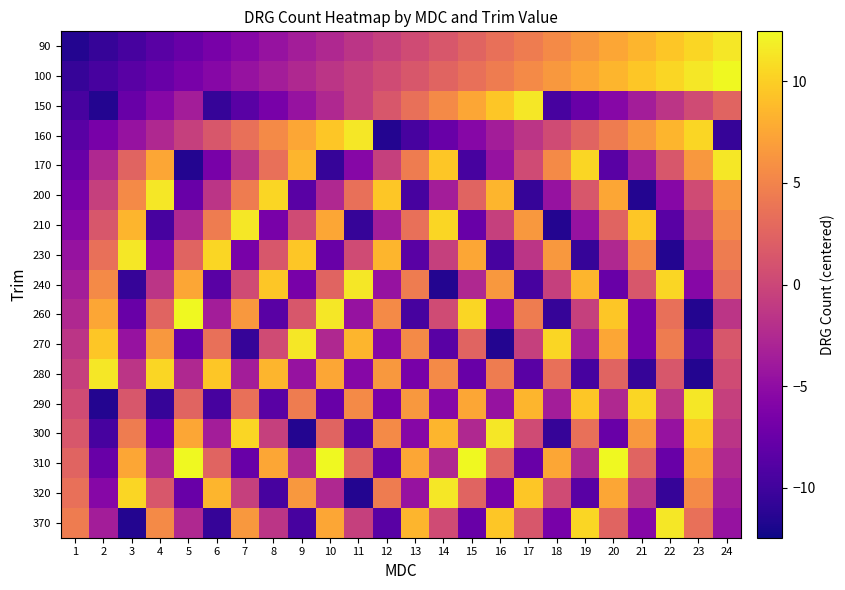

Rank the series at 3 from highest to lowest value.

230, 320, 210, 310, 200, 300, 170, 290, 280, 160, 270, 150, 260, 100, 90, 240, 370